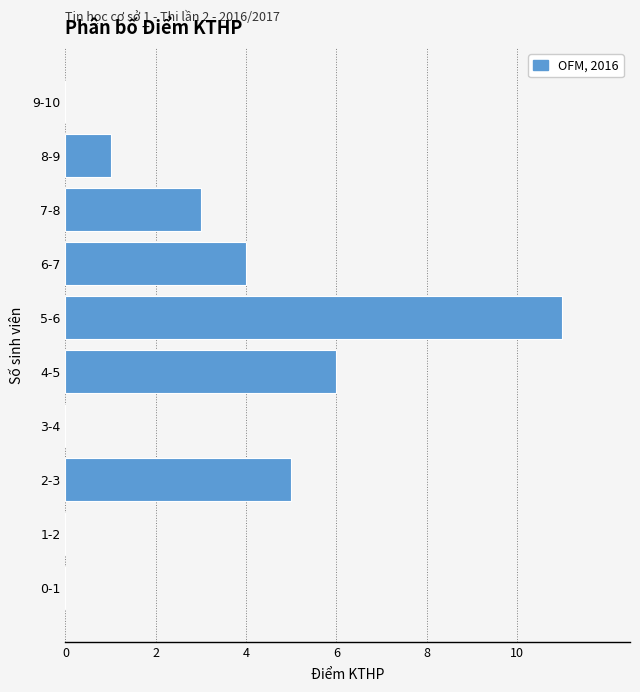

Reading top to bottom, transcribe all the data shown in this chart.

9-10=0	8-9=1	7-8=3	6-7=4	5-6=11	4-5=6	3-4=0	2-3=5	1-2=0	0-1=0